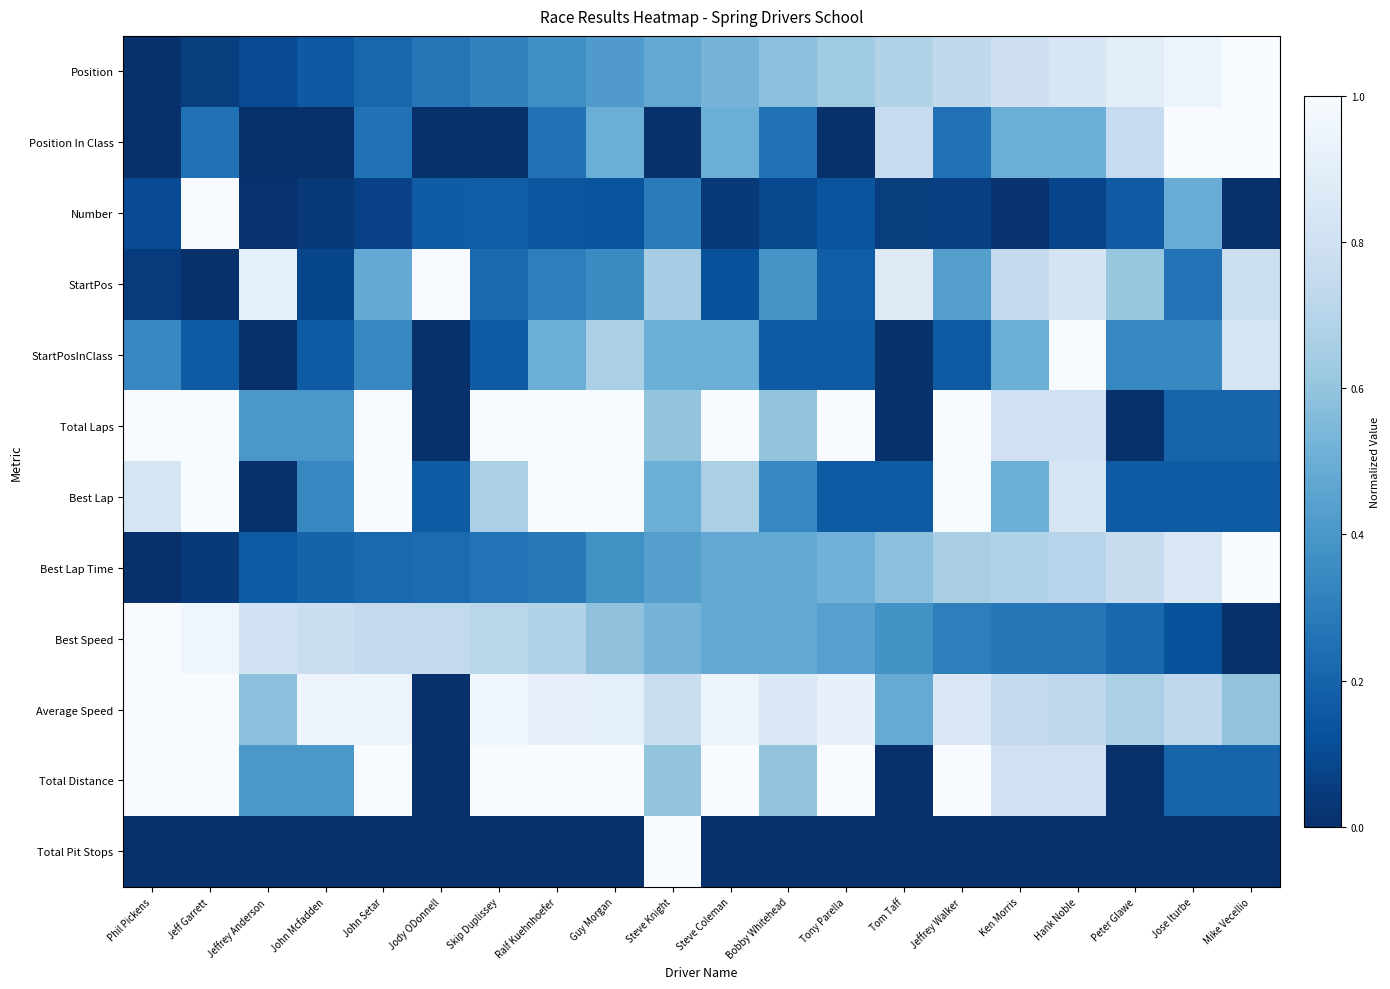

What is the total value across all series at Bobby Whitehead?

4.8